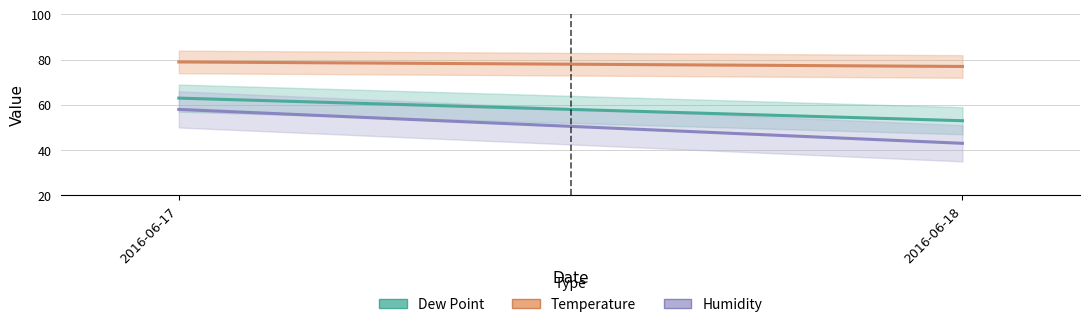

What is the sum of all Temperature values?

156